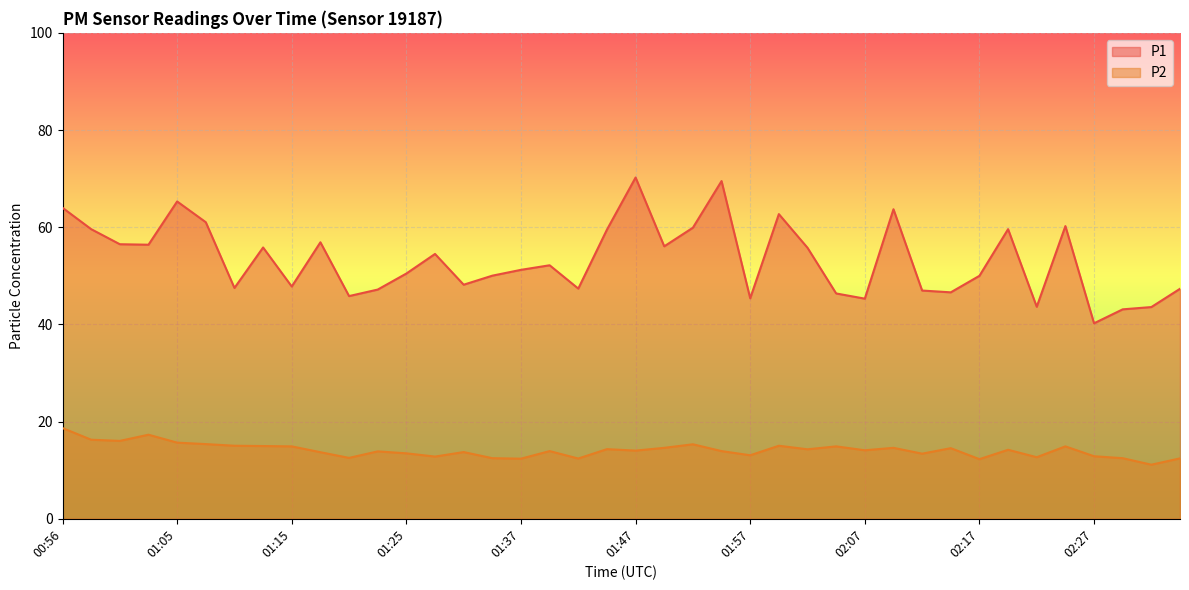

What is the label of the 27th point from the right?

01:27